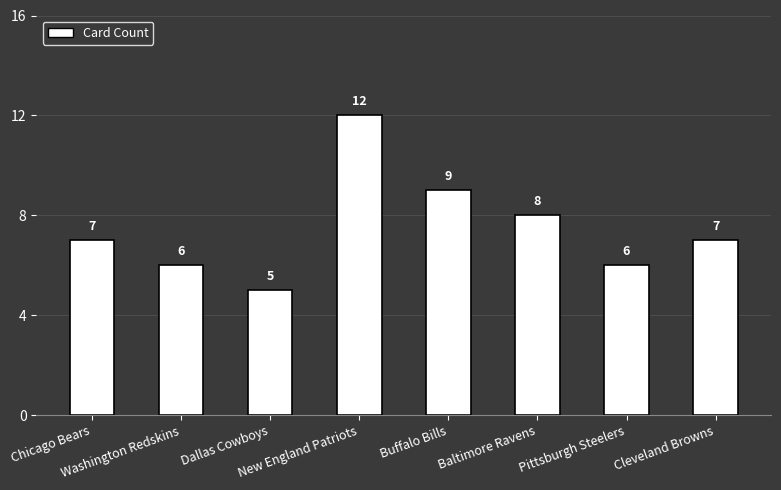

What is the greatest value displayed?

12